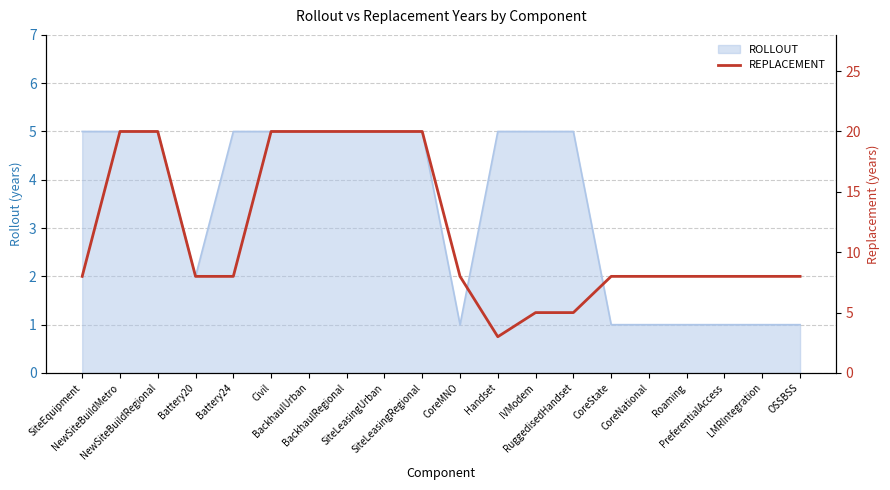

What is the difference between the second highest and second lowest values?

15